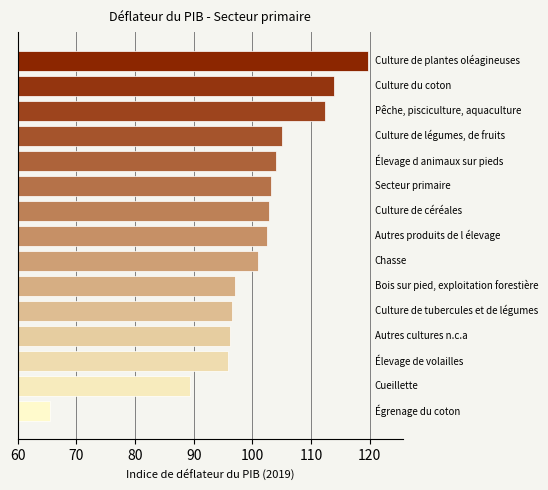

What is the sum of all values?

1504.7